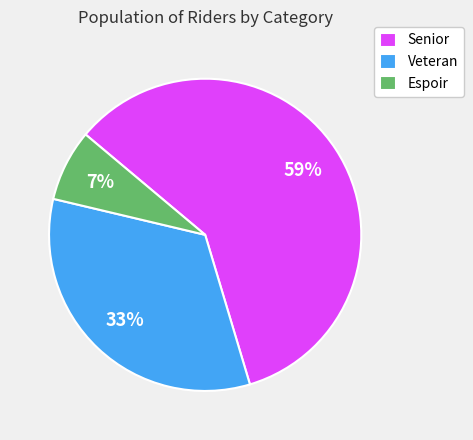

Which category has the biggest portion of the pie?

Senior